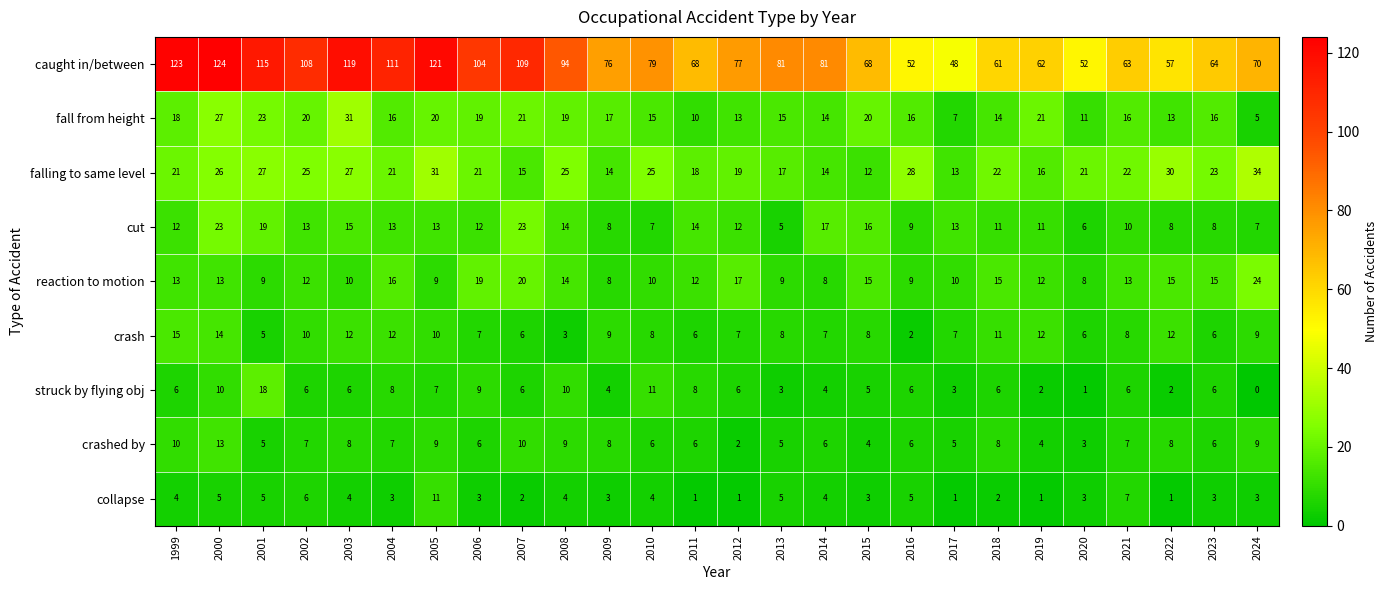

How many values in the caught in/between series are below 79?

13